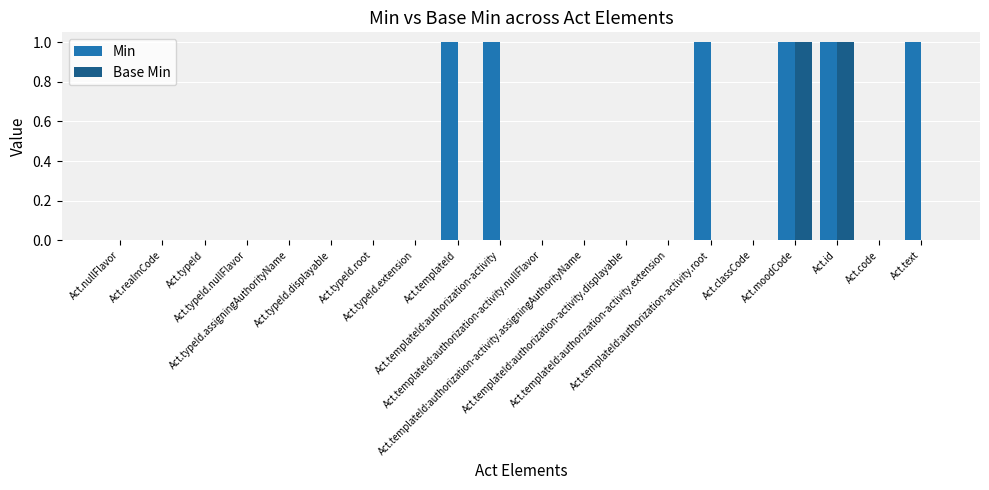

Does the chart contain stacked bars?

No